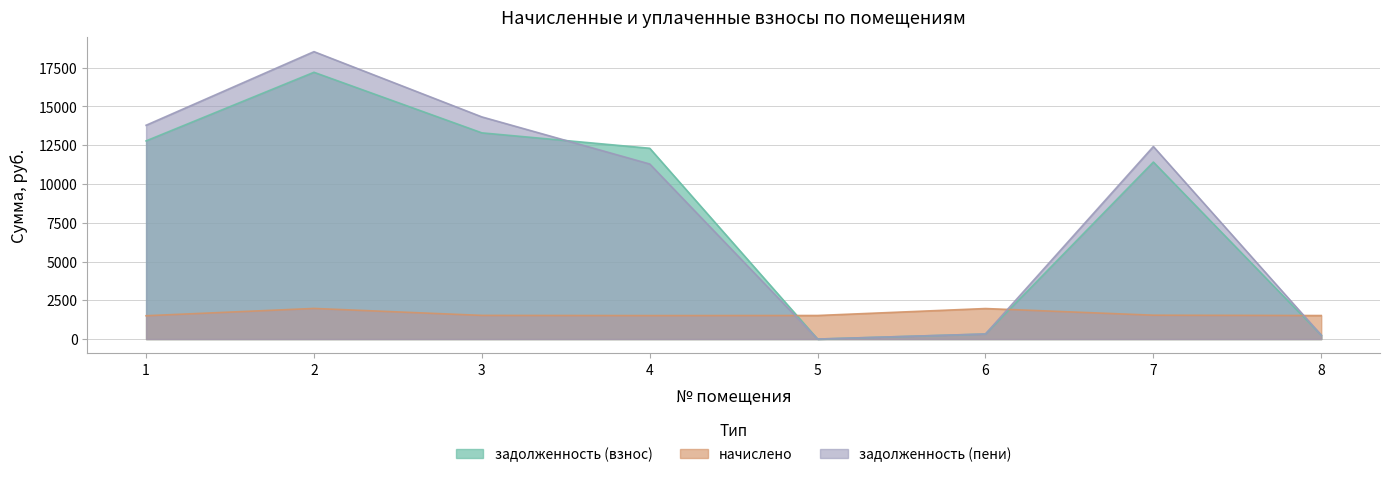

At how many categories does at least one series exceed 13004?

3